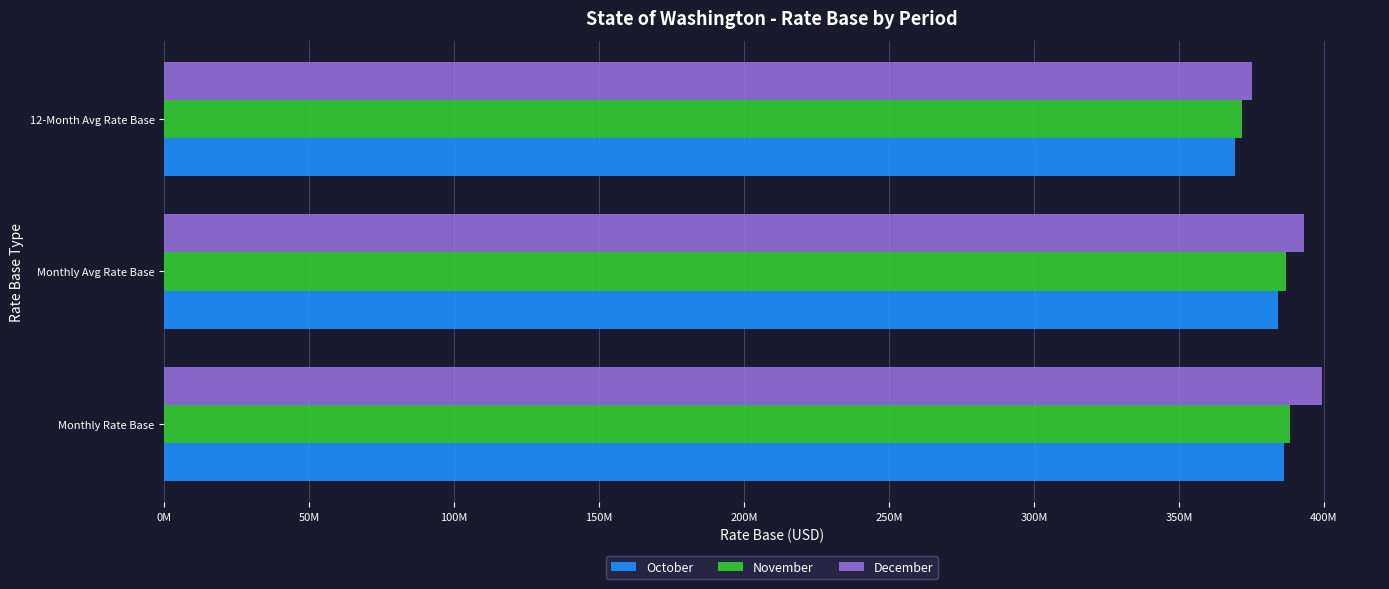

At which label is December closest to 387293643?

Monthly Avg Rate Base